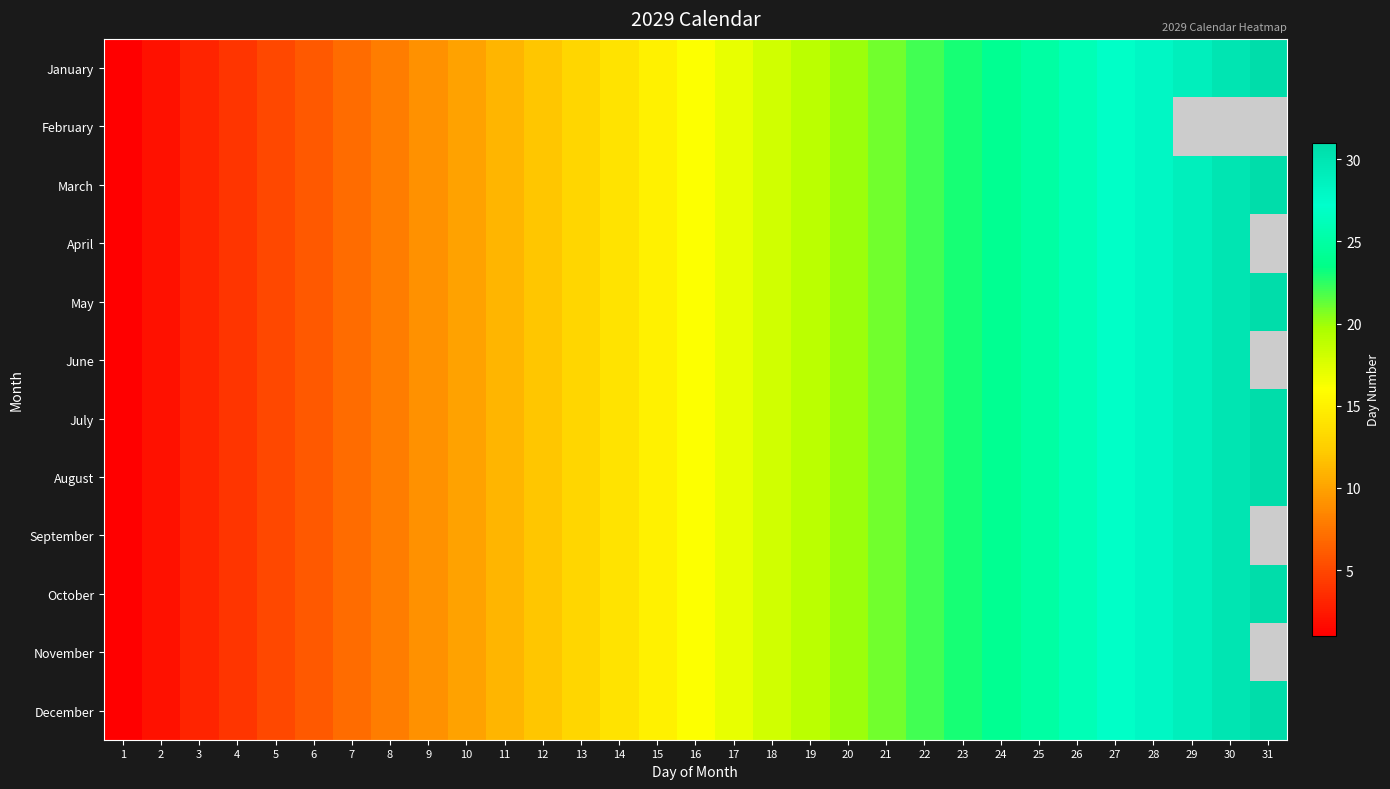

The value of April at 13 is 13.0. True or false?

True